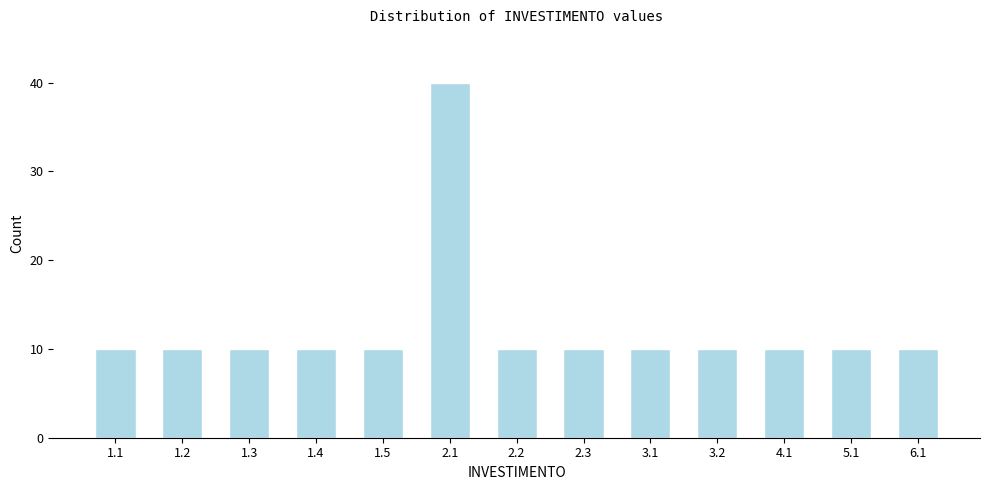

Reading left to right, transcribe all the data shown in this chart.

10	10	10	10	10	40	10	10	10	10	10	10	10